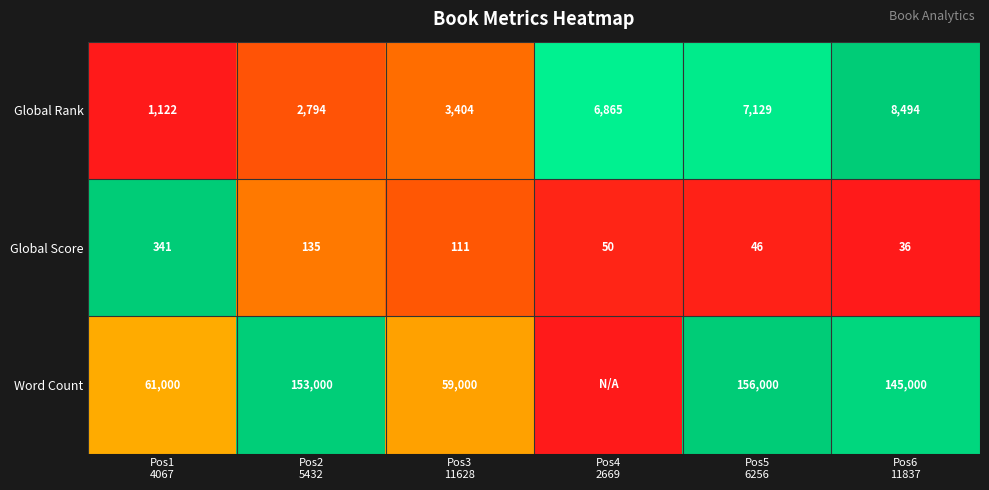

How many values in the Global Score series are below 111?

3